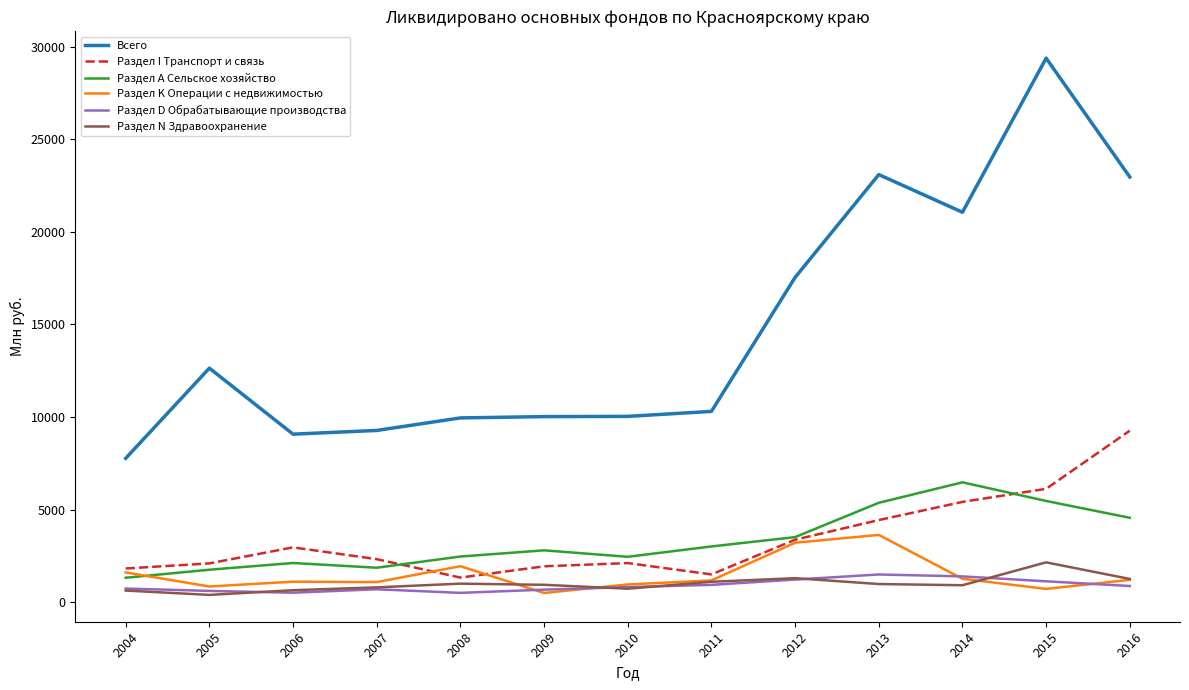

True or false: Раздел А Сельское хозяйство and Раздел I Транспорт и связь cross at least once.

True